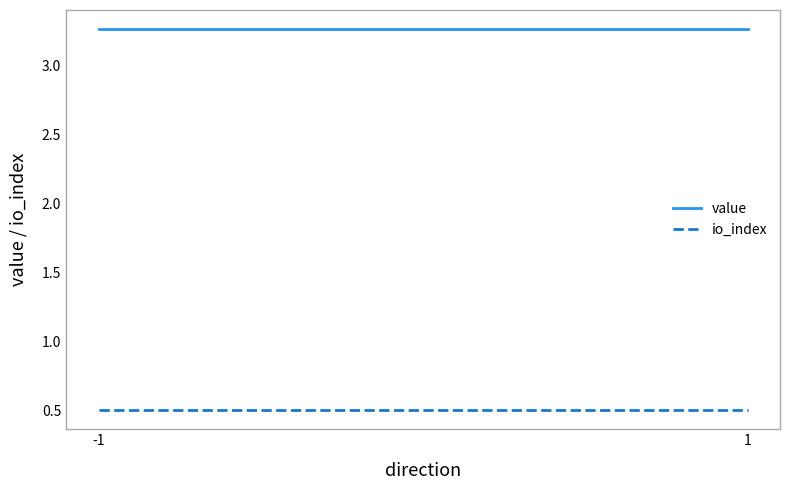

What is the sum of the io_index values at -1 and 1?

1.0